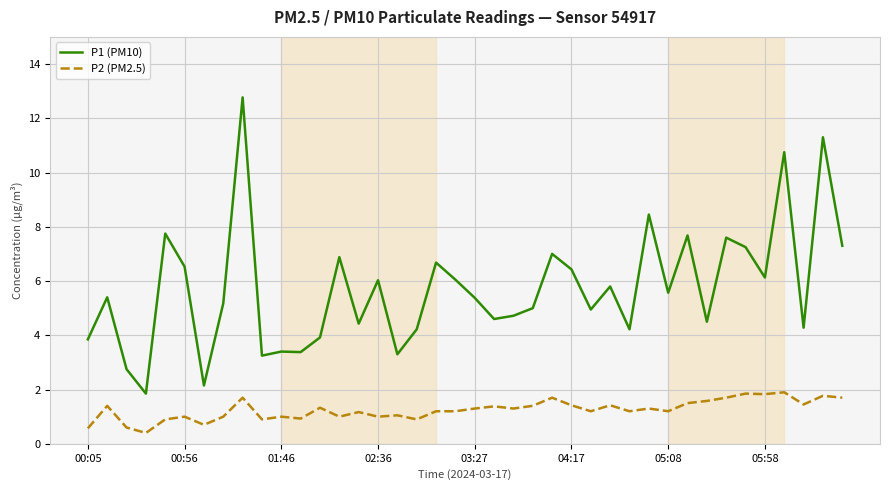

At how many categories does at least one series exceed 11?

2